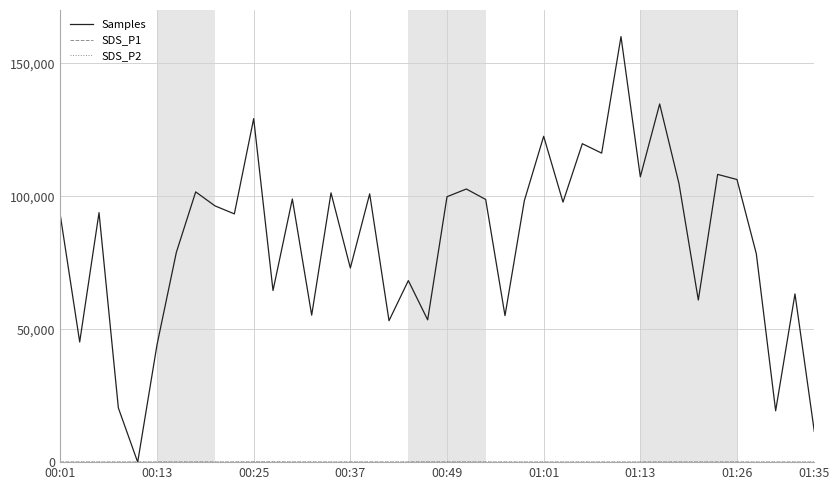

Which series has the largest total across all categories?

Samples